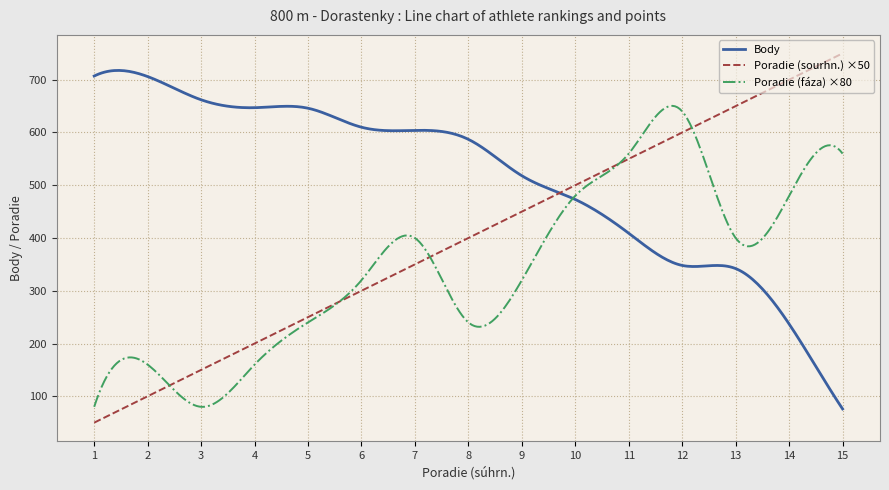

What is the minimum value for Poradie (fáza) ×80?

79.9